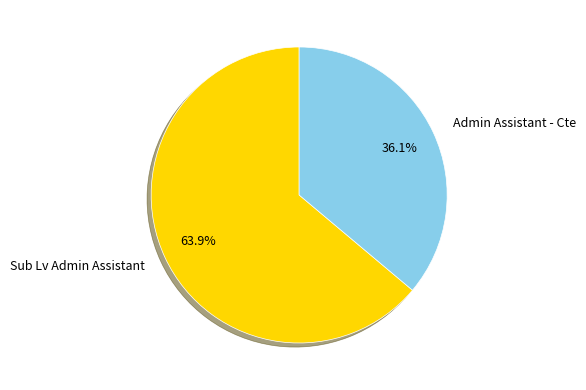

Which slice represents more than half of the pie?

Sub Lv Admin Assistant